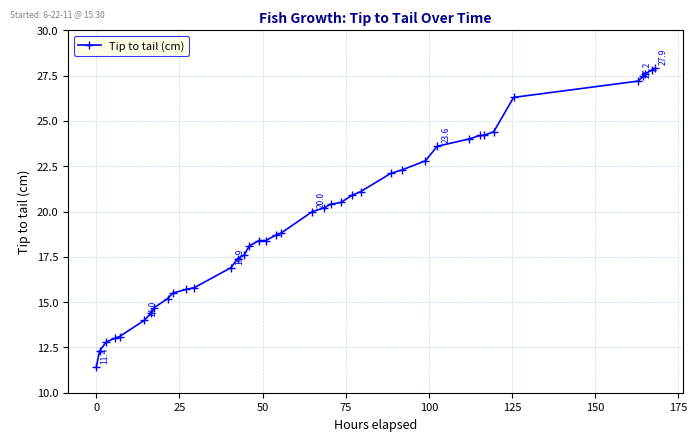

What is the average value?

19.7